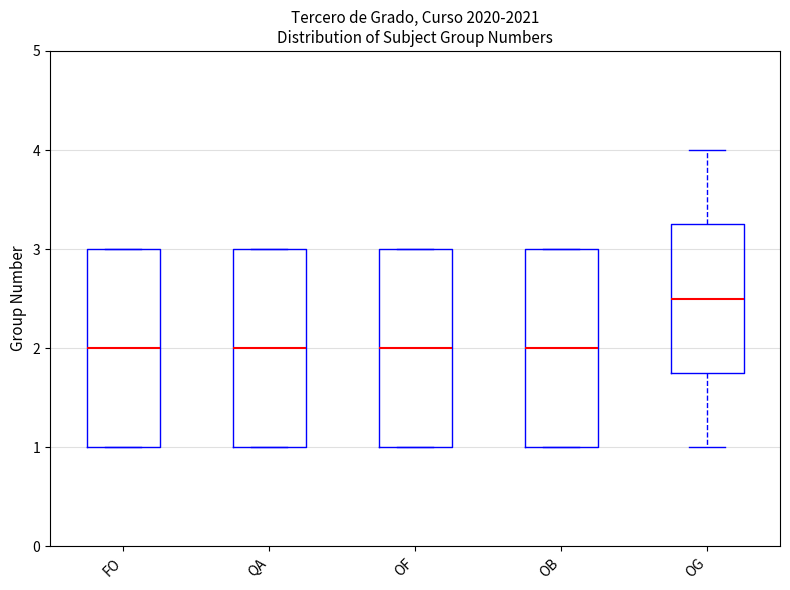

Where is the lower edge of the box for OF on the y-axis? The values are not printed on the chart, so give them approximately, as read against the axis.

1.0